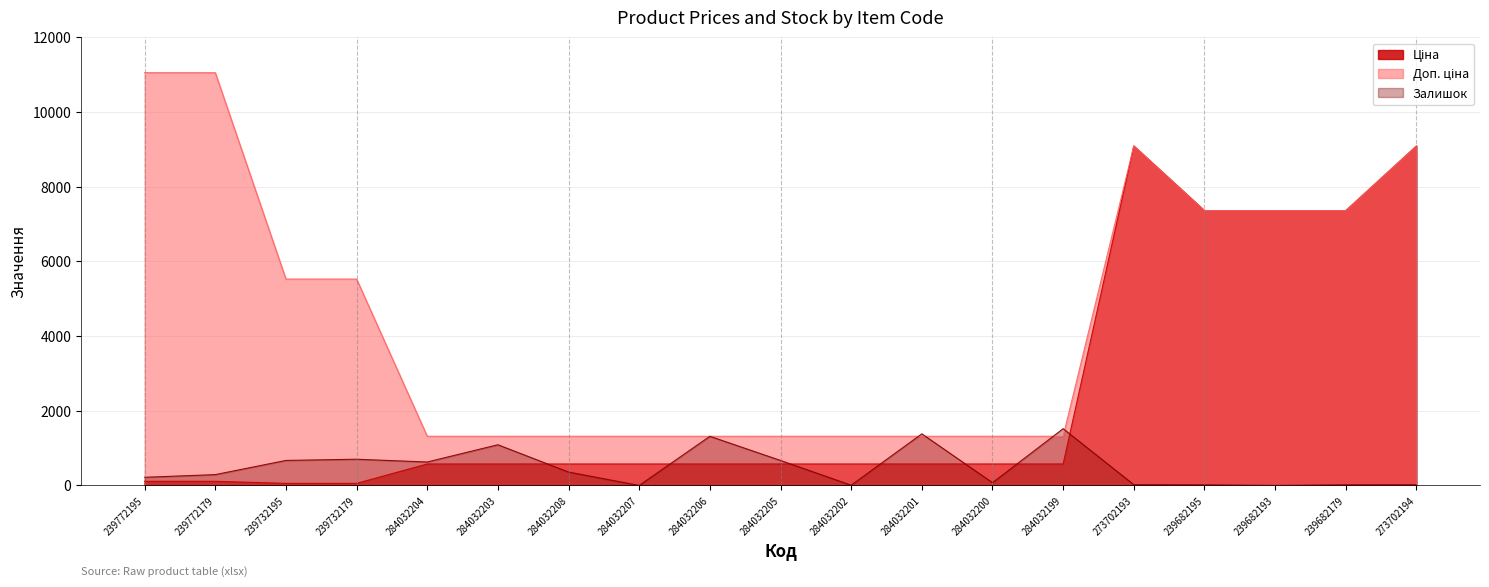

Is the value of Залишок at 284032205 greater than the value of Доп. ціна at 273702193?

No